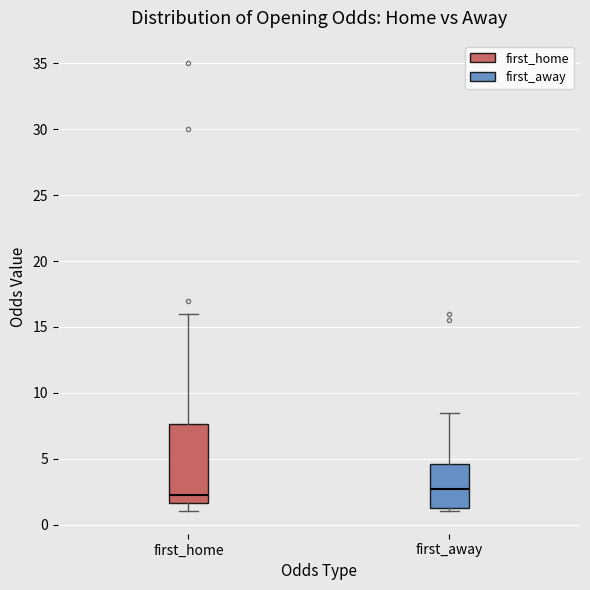

Reading left to right, transcribe this box plot: for each box, give where its median line is, the range the box spans, and where its two whiskers end, as read against the y-axis. The values are not printed on the chart, so give them approximately, as read against the axis.

first_home: median 2.5, box 1.5 to 7.5, whiskers 1.0 to 16.0
first_away: median 2.5, box 1.5 to 4.5, whiskers 1.0 to 8.5